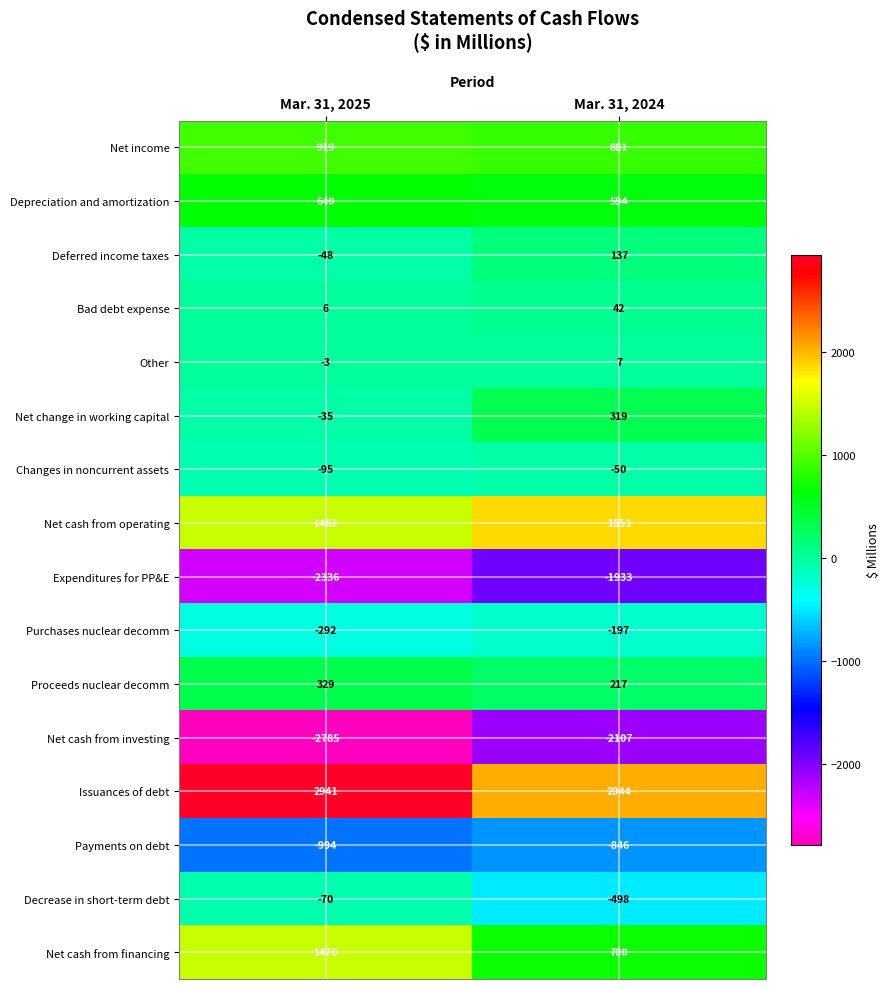

What is the difference between the highest and lowest values at Mar. 31, 2024?

4151